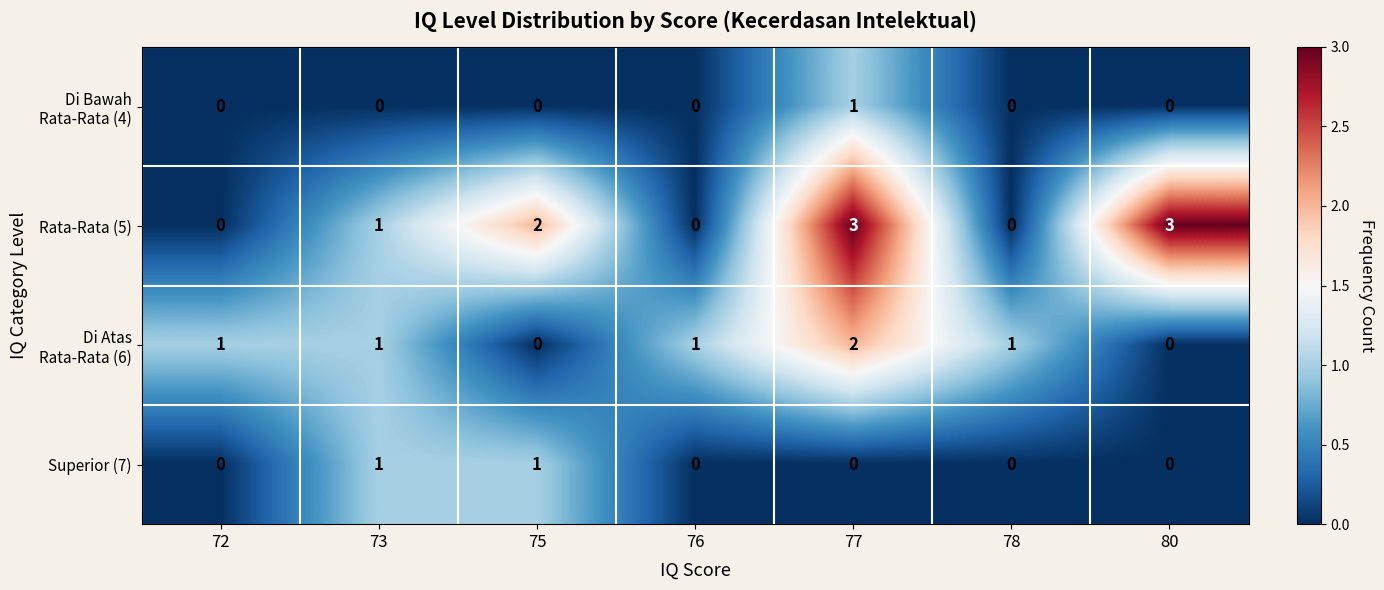

The Superior (7) series shows 0 at 77. True or false?

True